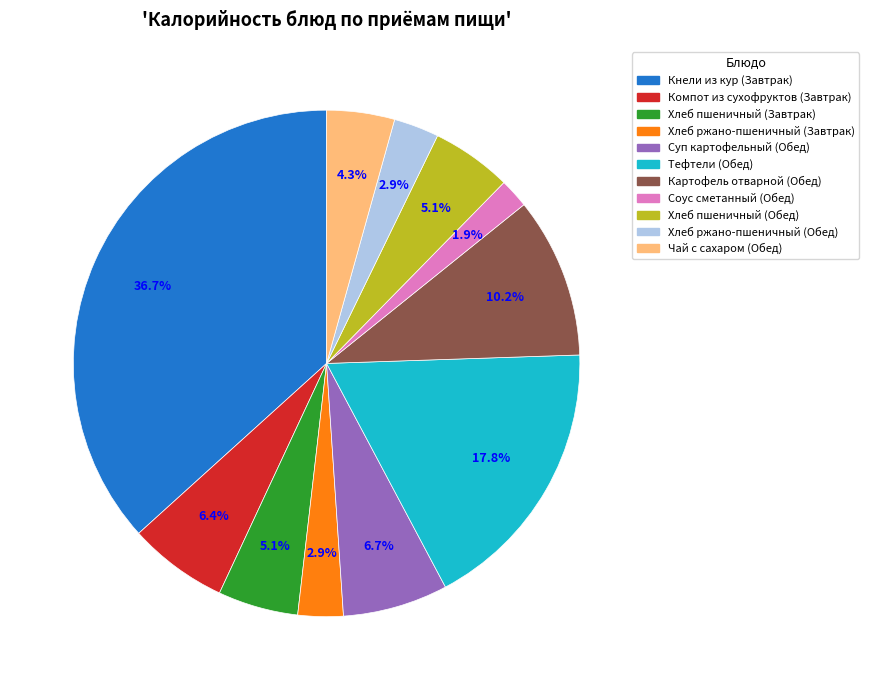

Combined, what portion of the pie is Чай с сахаром (Обед) and Соус сметанный (Обед)?

6.2%